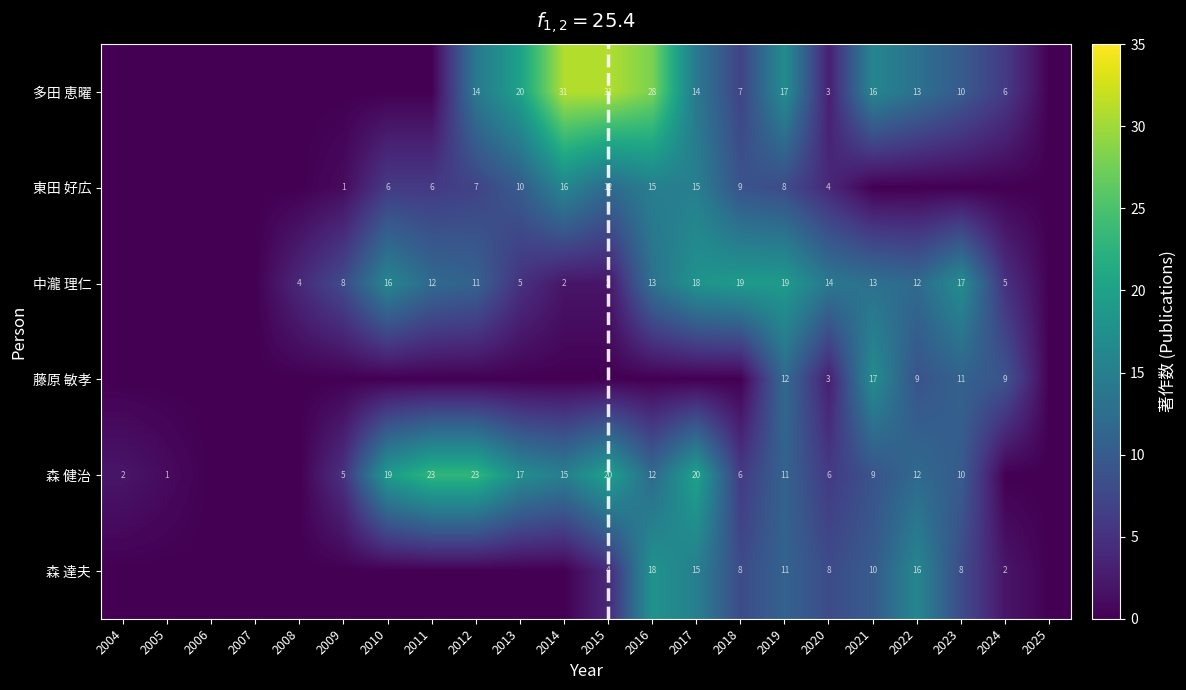

What is the sum of the 森 健治 values at 2017 and 2020?

26